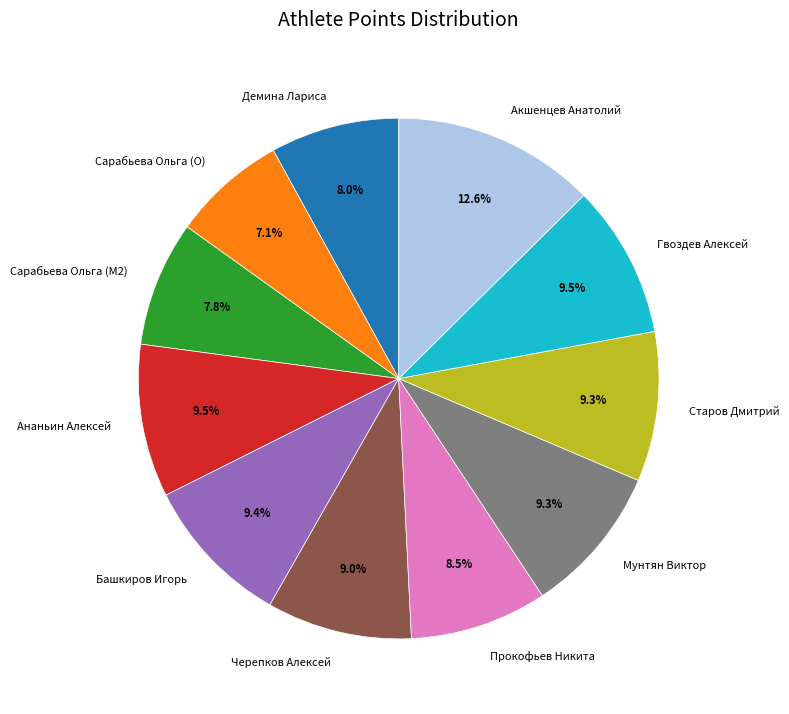

Is there a majority slice in this chart?

No